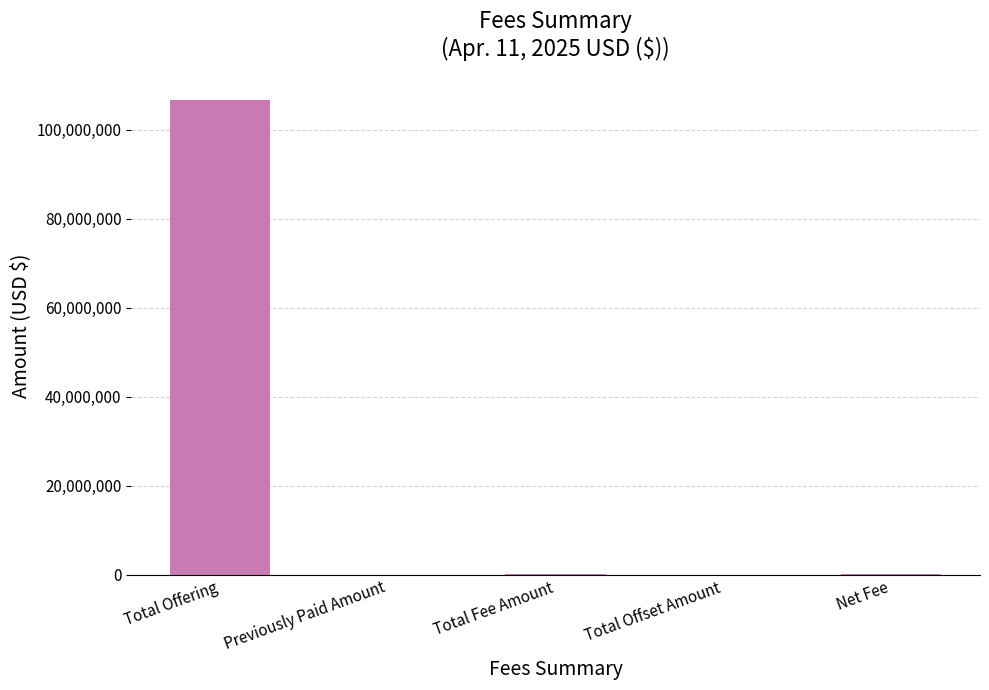

Is it true that the value at Total Offset Amount is 0.0?

True